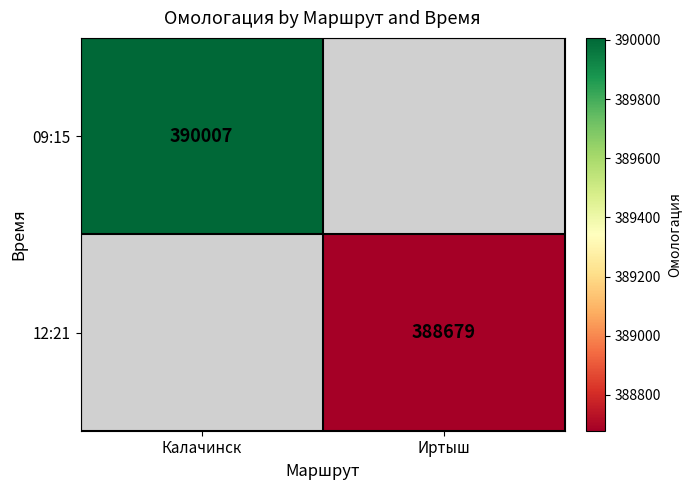

The value of 09:15 at Калачинск is 390007. True or false?

True